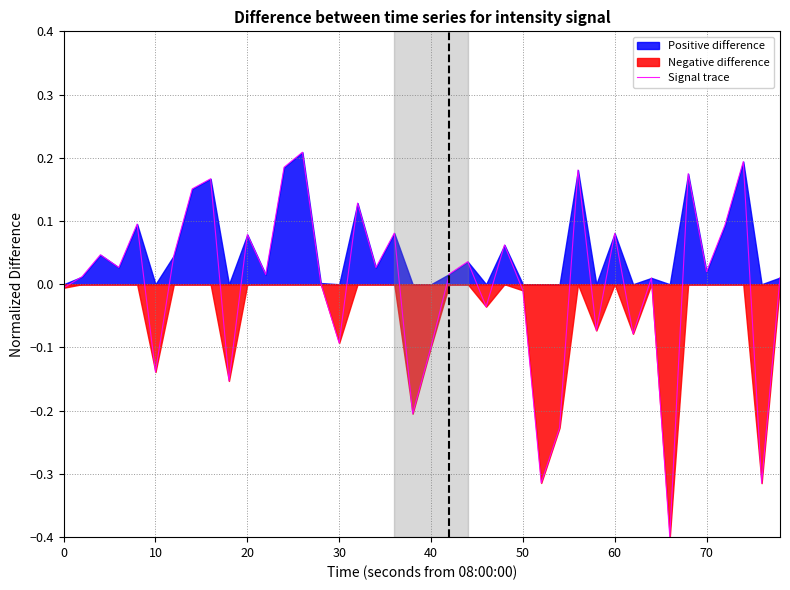

What is the lowest value of the Signal trace series?

-0.4